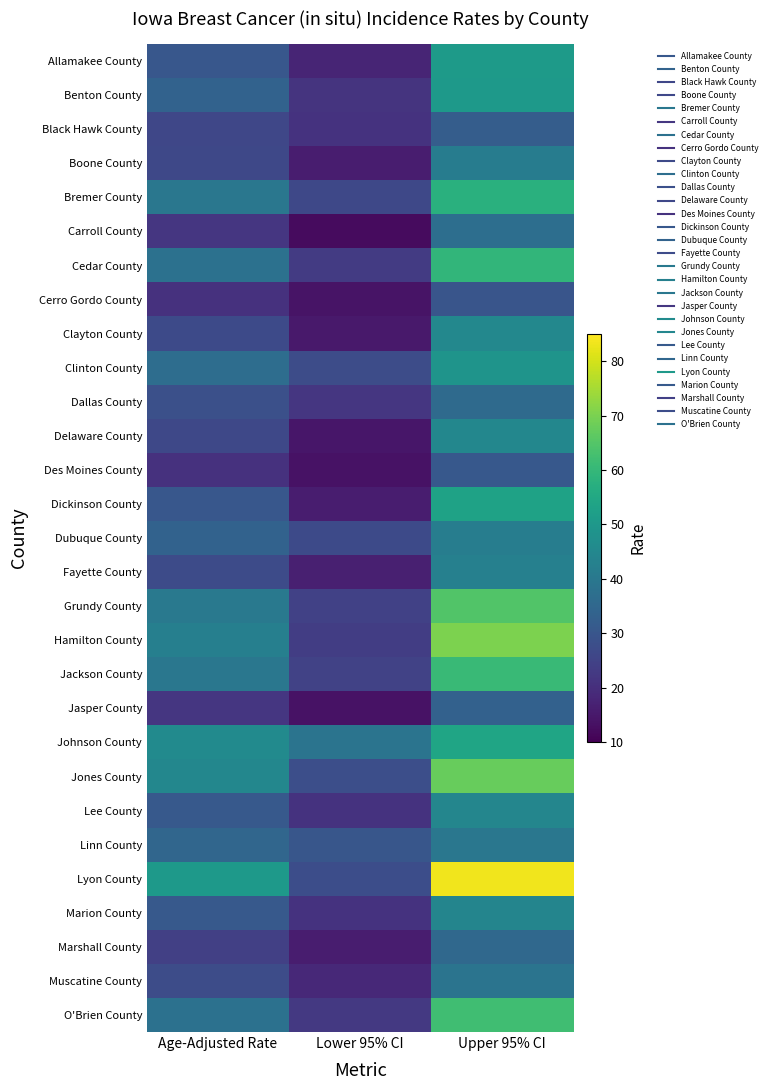

How many categories are shown in the chart?

3